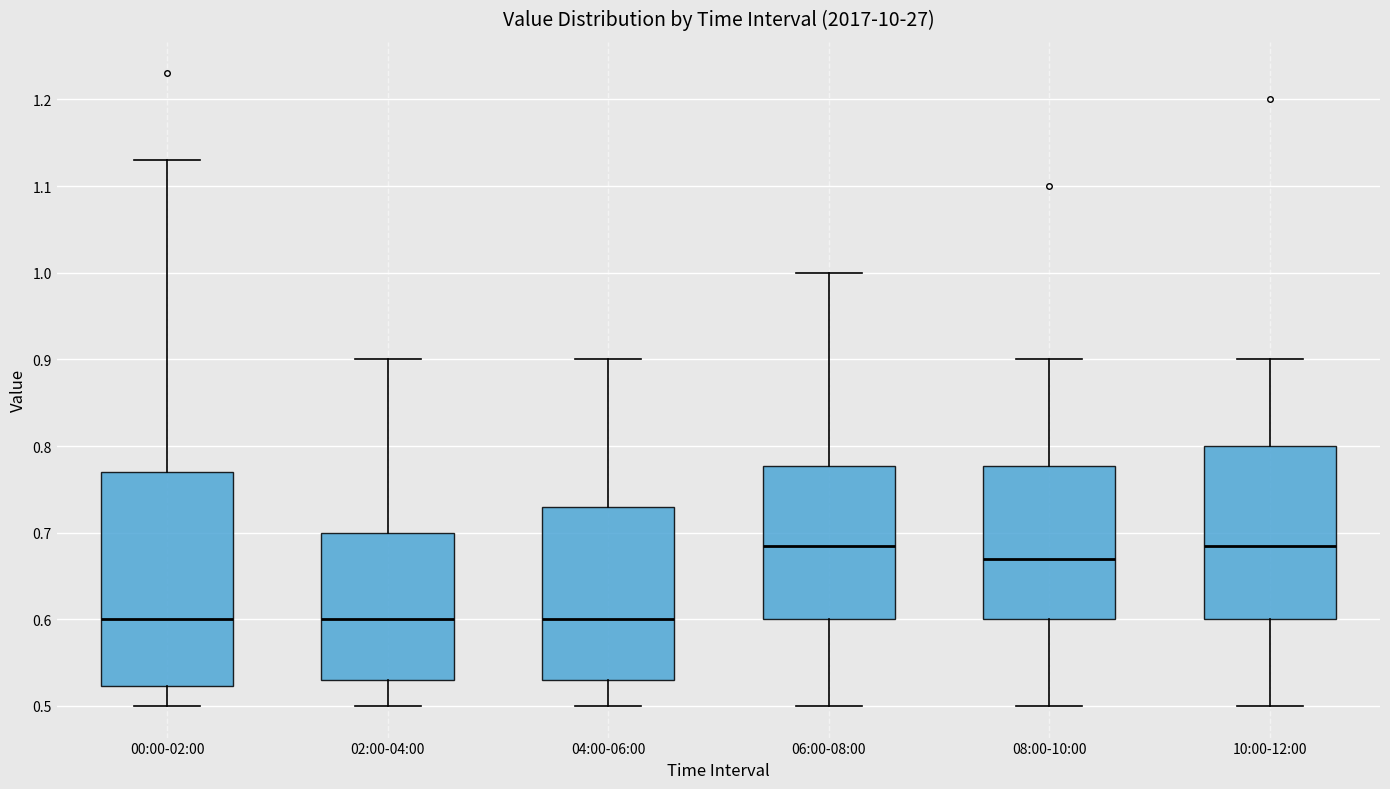

Reading left to right, read every box against the y-axis: the position of its median line, the range the box covers, and the ends of its whiskers. The values are not printed on the chart, so give them approximately, as read against the axis.

00:00-02:00: median 0.60, box 0.52 to 0.77, whiskers 0.50 to 1.13
02:00-04:00: median 0.60, box 0.53 to 0.70, whiskers 0.50 to 0.90
04:00-06:00: median 0.60, box 0.53 to 0.73, whiskers 0.50 to 0.90
06:00-08:00: median 0.69, box 0.60 to 0.78, whiskers 0.50 to 1.00
08:00-10:00: median 0.67, box 0.60 to 0.78, whiskers 0.50 to 0.90
10:00-12:00: median 0.69, box 0.60 to 0.80, whiskers 0.50 to 0.90